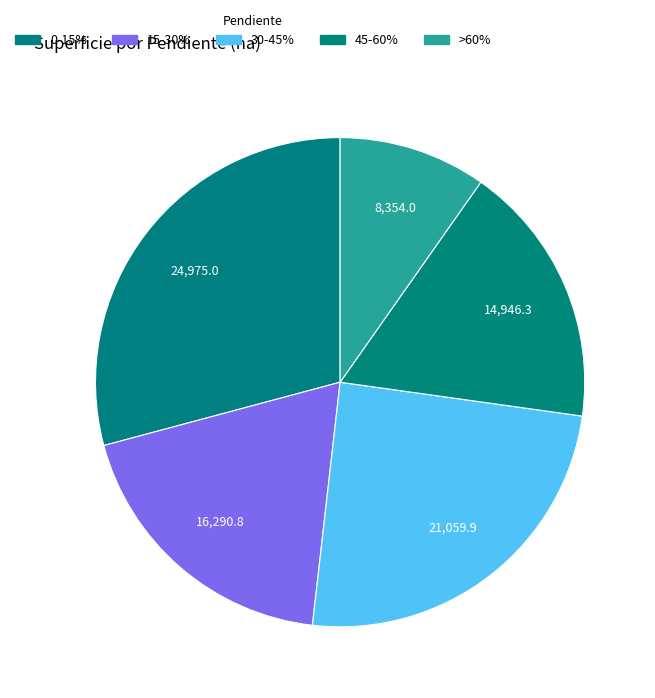

Do 45-60% and 0-15% together represent more than half of the pie?

No